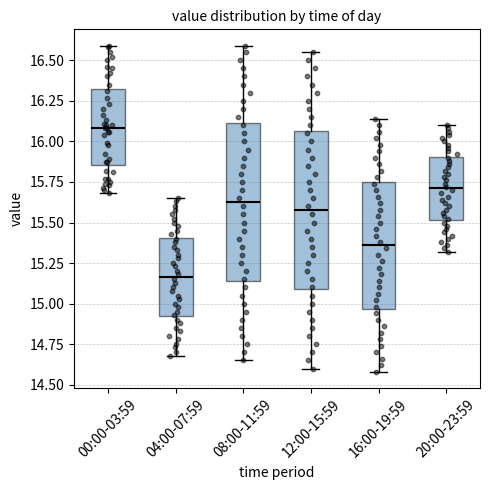

Which box has the highest median line?

00:00-03:59